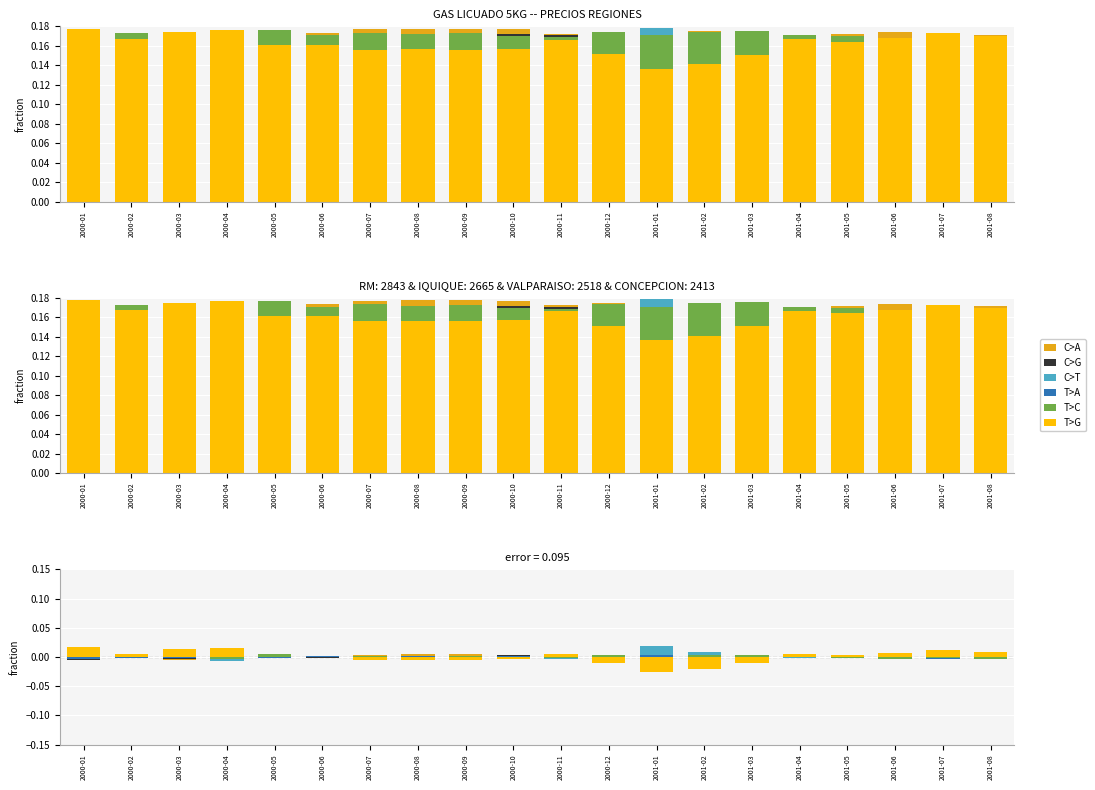

At which category does the chart reach its minimum across all series?

2001-01